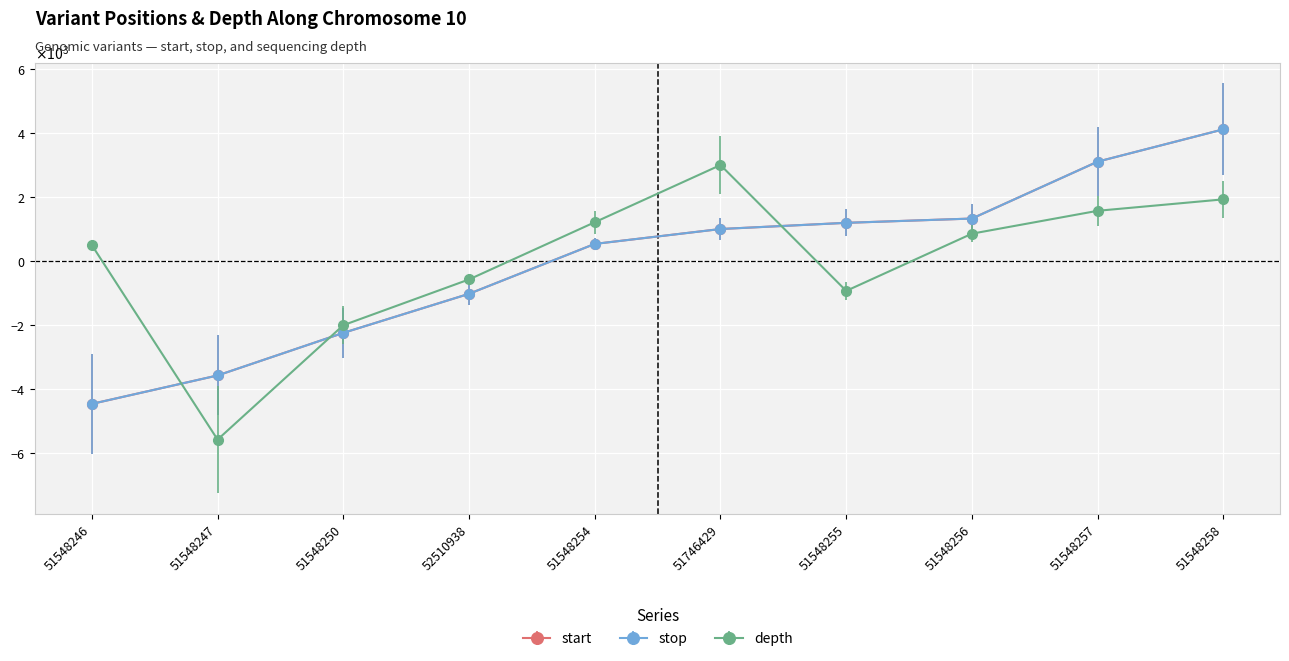

Does the chart have visible grid lines?

Yes